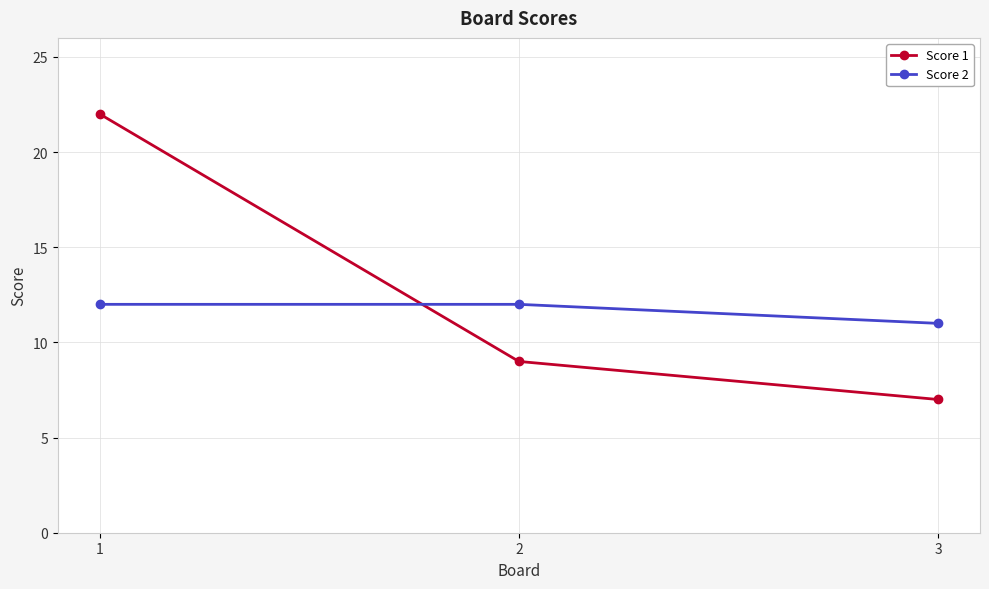

What is the average value of the Score 1 series?

13